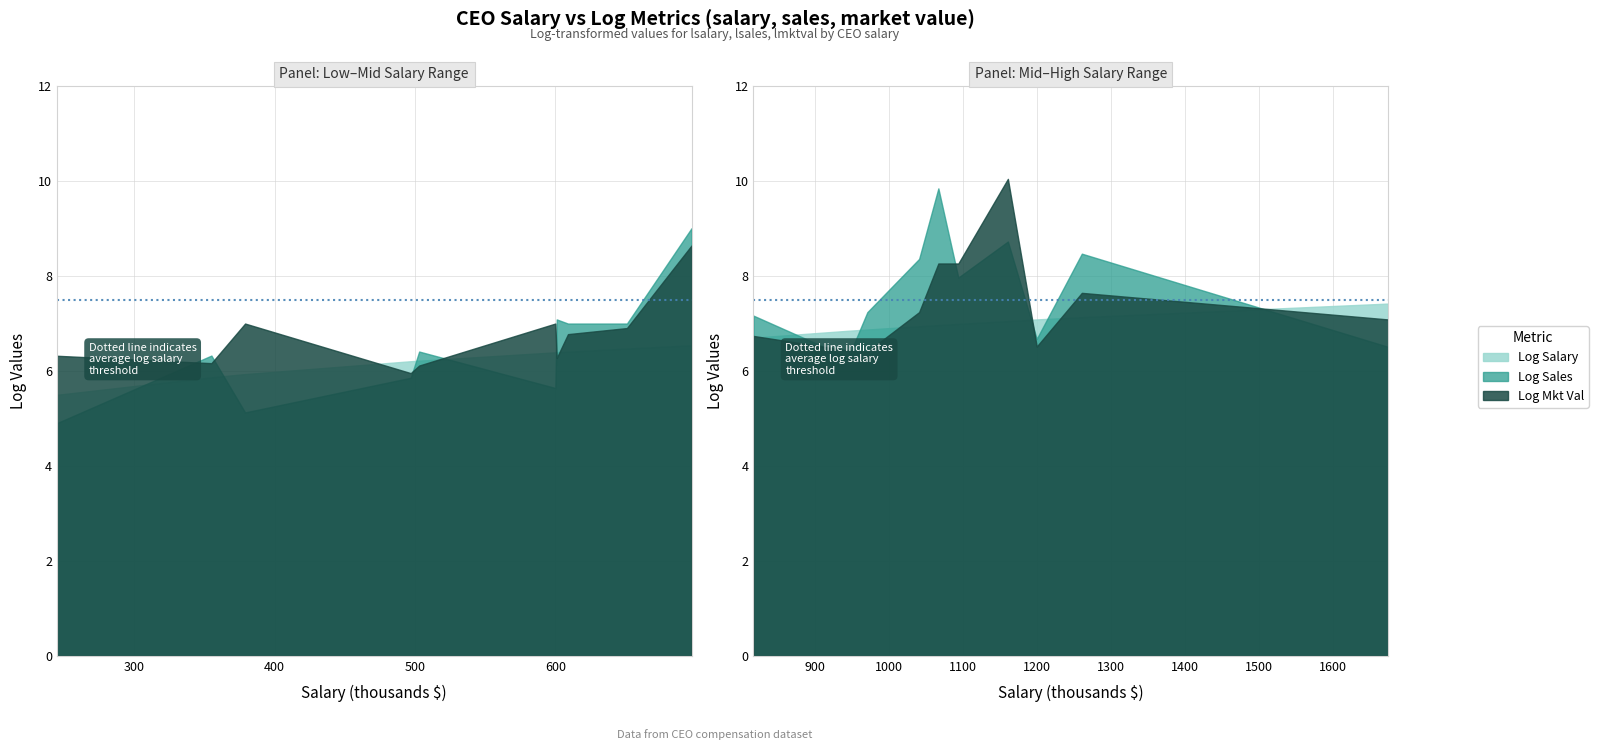

Reading left to right, what are all the values shown in this chart?

lsalary: 1161=7.1	600=6.4	379=5.9	651=6.5	497=6.2	1067=7.0	945=6.9	1261=7.1	503=6.2	1094=7.0	601=6.4	355=5.9	1200=7.1	697=6.5	1041=6.9	245=5.5	817=6.7	1675=7.4	971=6.9	609=6.4
lsales: 1161=8.7	600=5.6	379=5.1	651=7.0	497=5.9	1067=9.9	945=6.3	1261=8.5	503=6.4	1094=8.0	601=7.1	355=6.3	1200=6.7	697=9.0	1041=8.4	245=4.9	817=7.2	1675=6.5	971=7.2	609=7.0
lmktval: 1161=10.1	600=7.0	379=7.0	651=6.9	497=6.0	1067=8.3	945=6.4	1261=7.7	503=6.1	1094=8.3	601=6.3	355=6.2	1200=6.5	697=8.6	1041=7.2	245=6.3	817=6.7	1675=7.1	971=6.4	609=6.8